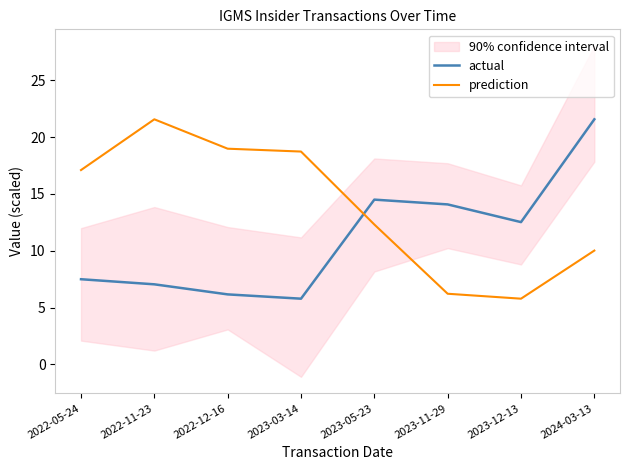

What is the difference between the prediction values at 2024-03-13 and 2022-12-16?

9.0